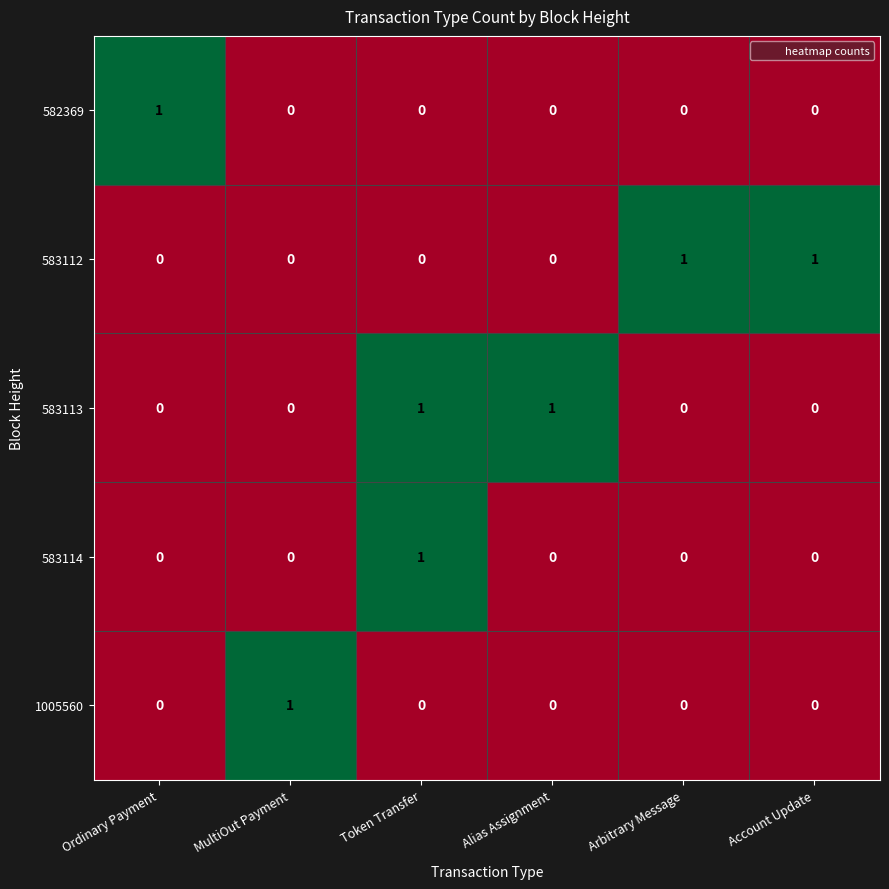

What is the total value across all series at Arbitrary Message?

1